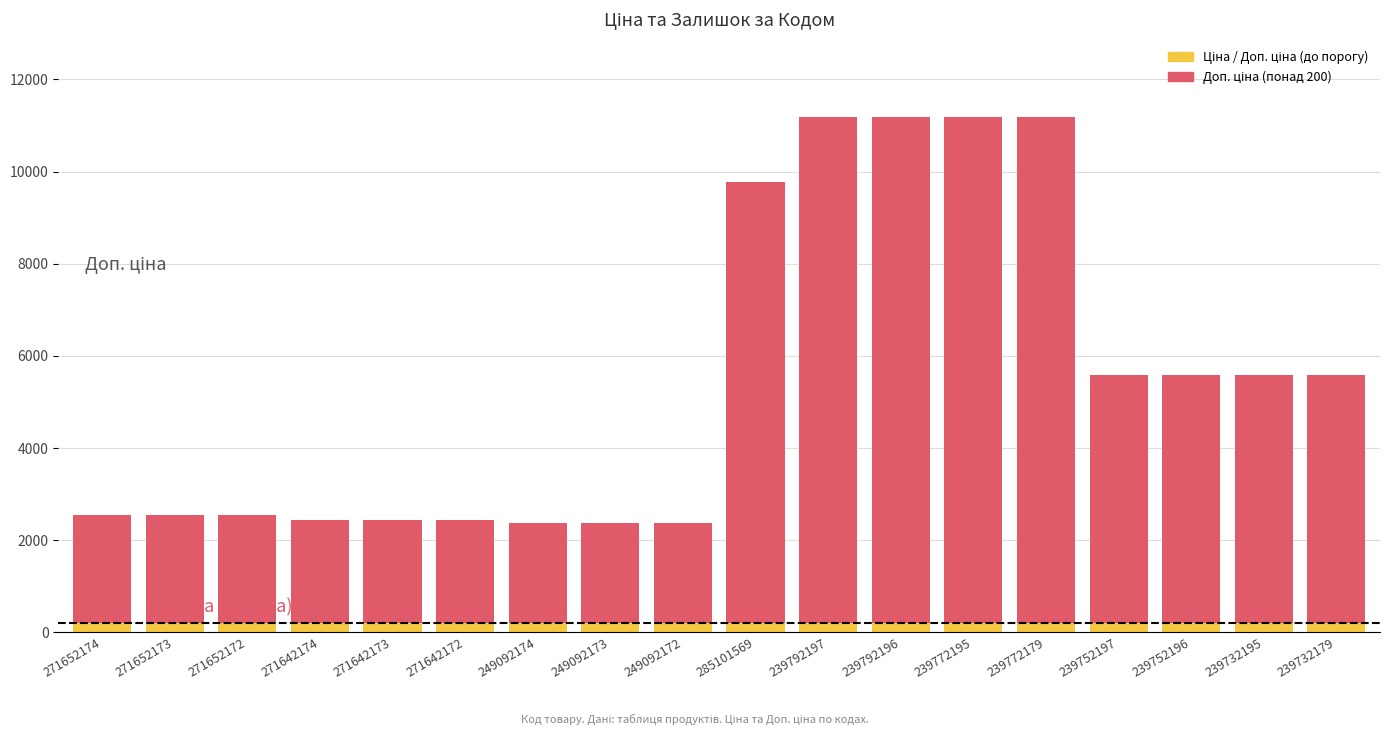

What is the smallest value displayed?

55.9